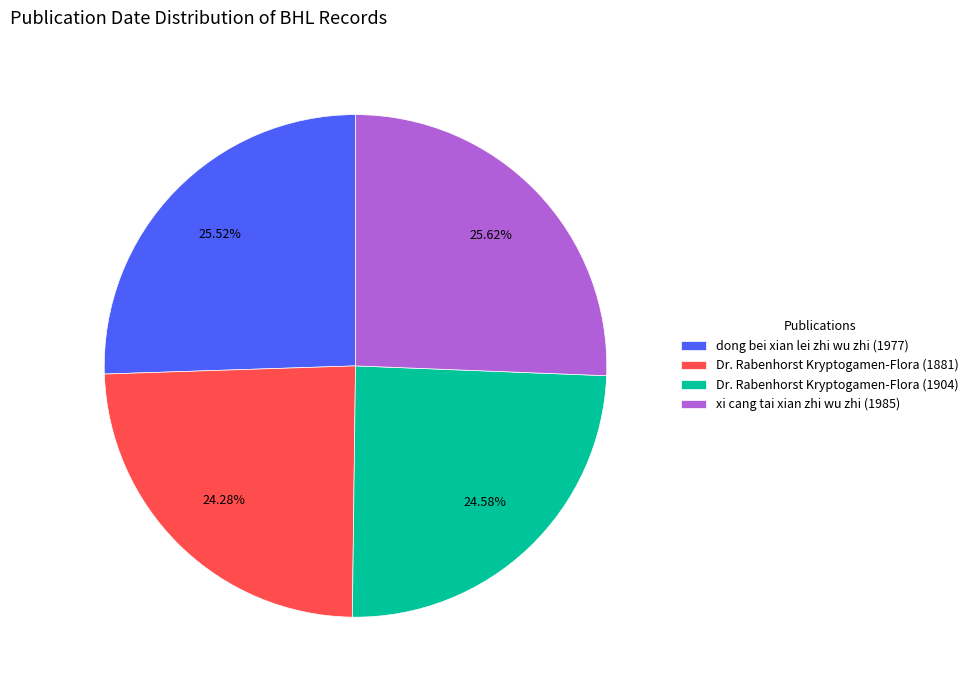

Approximately how many times larger is the value at Dr. Rabenhorst Kryptogamen-Flora (1904) compared to dong bei xian lei zhi wu zhi (1977)?

1.0